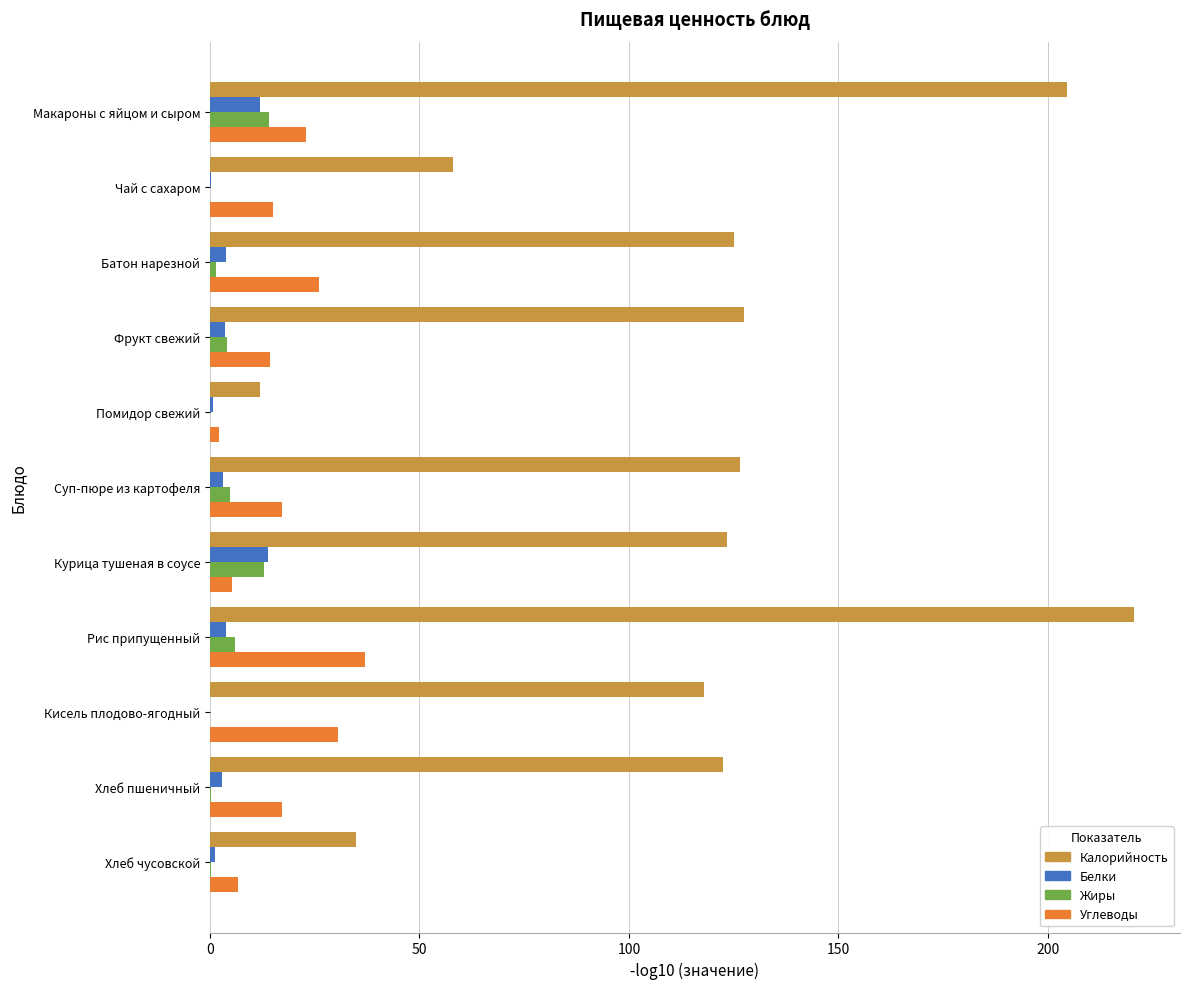

What is the maximum value shown in the chart?

220.5